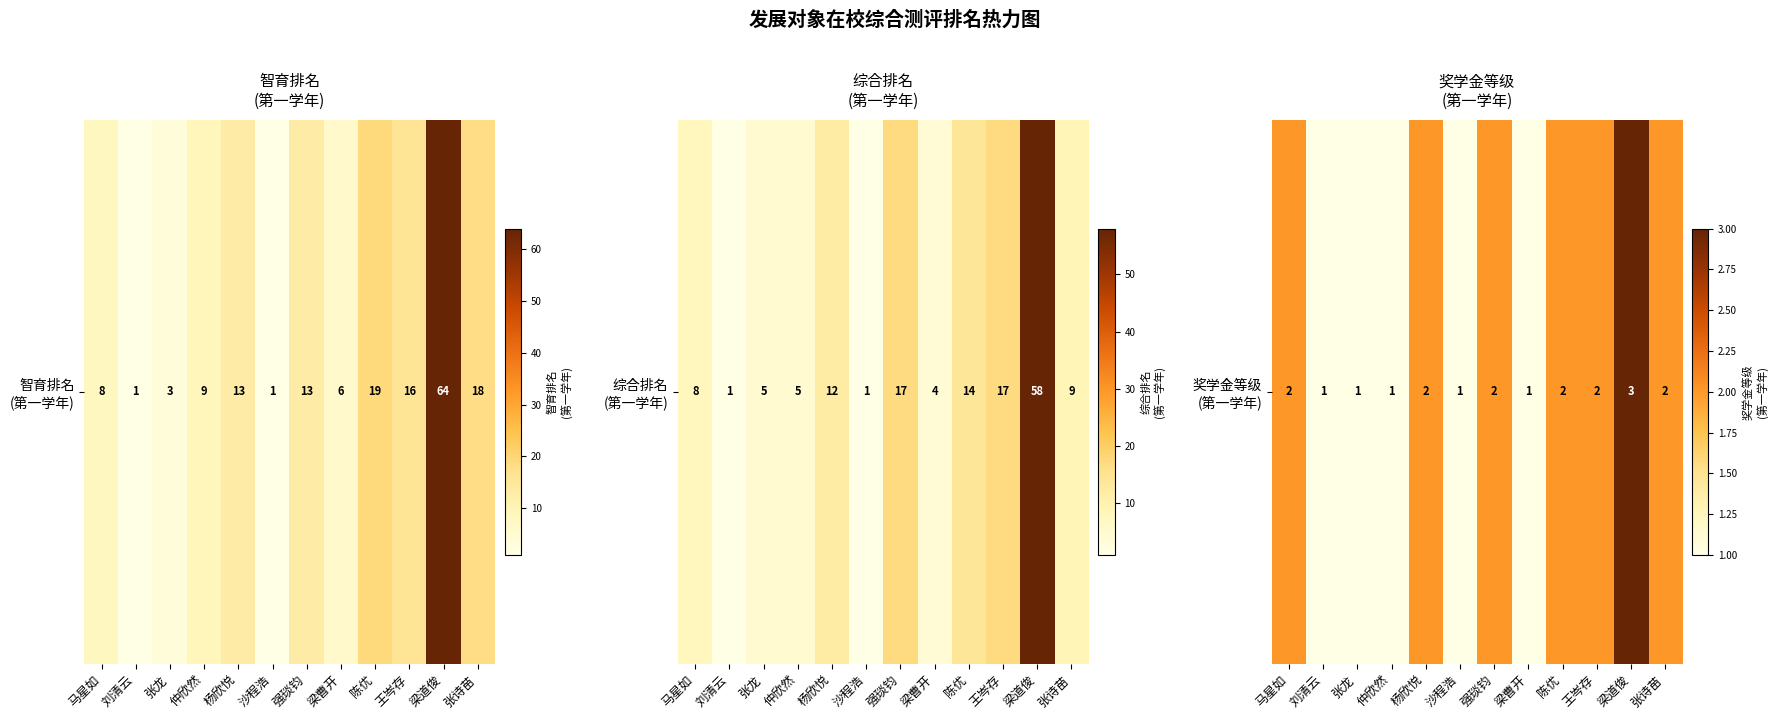

Which category has the lowest value across all series?

刘清云